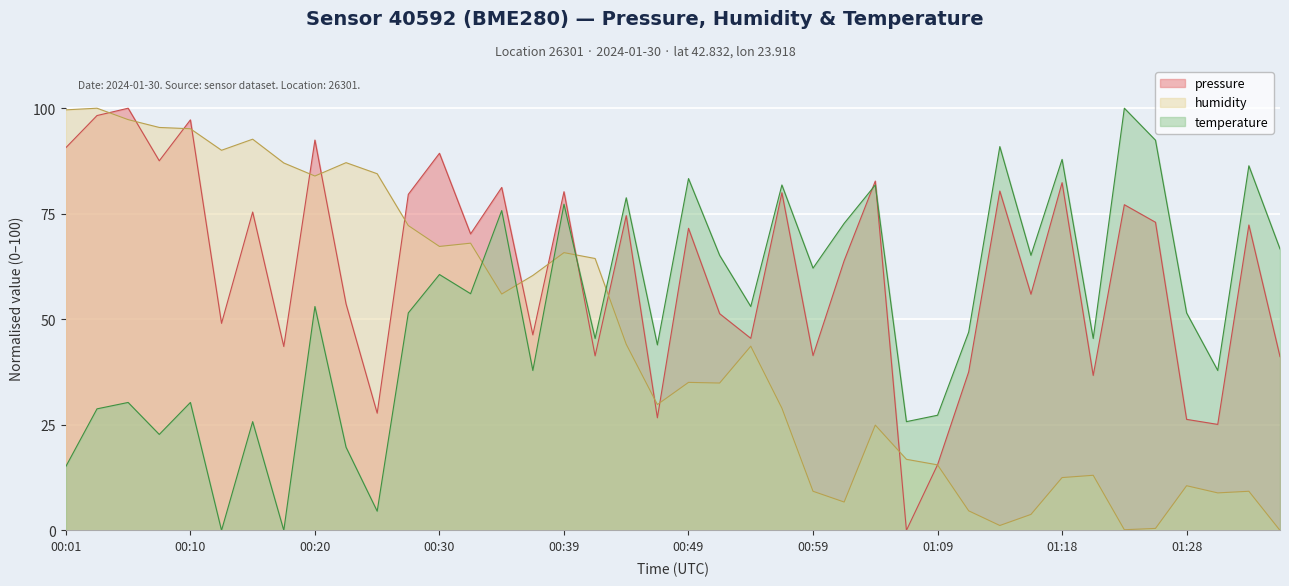

Where is the first local maximum for humidity?

00:03